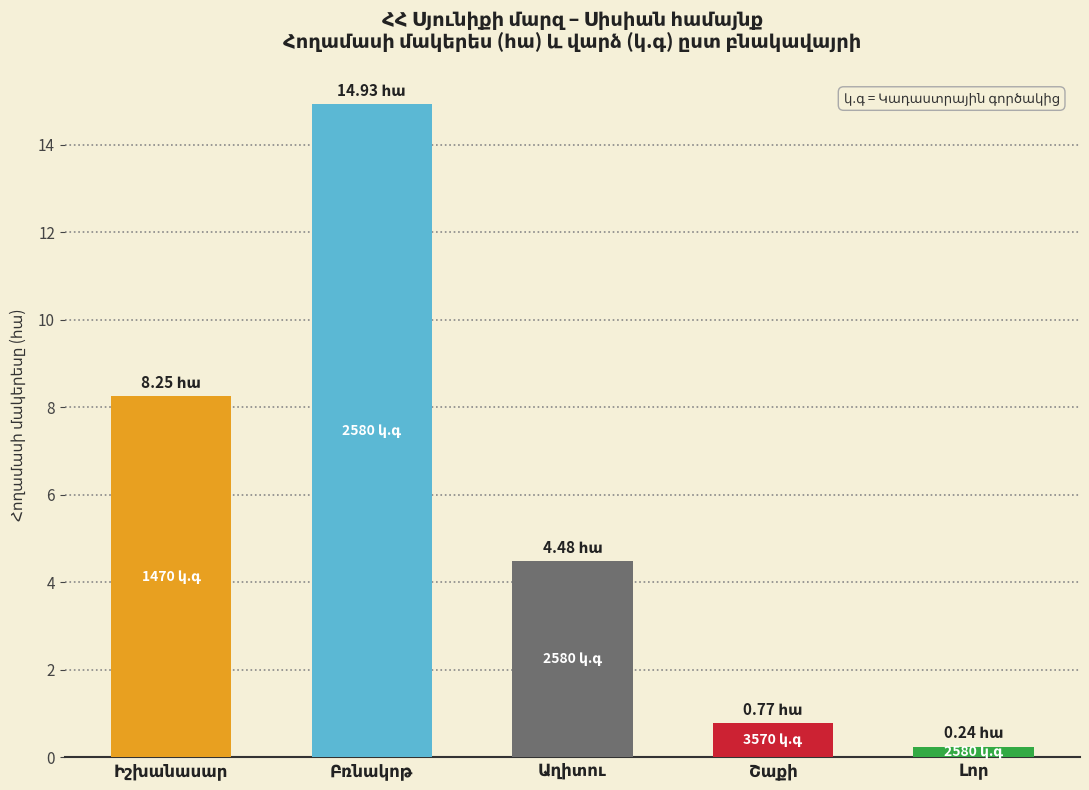

What is the difference between the maximum and second lowest values?

14.2